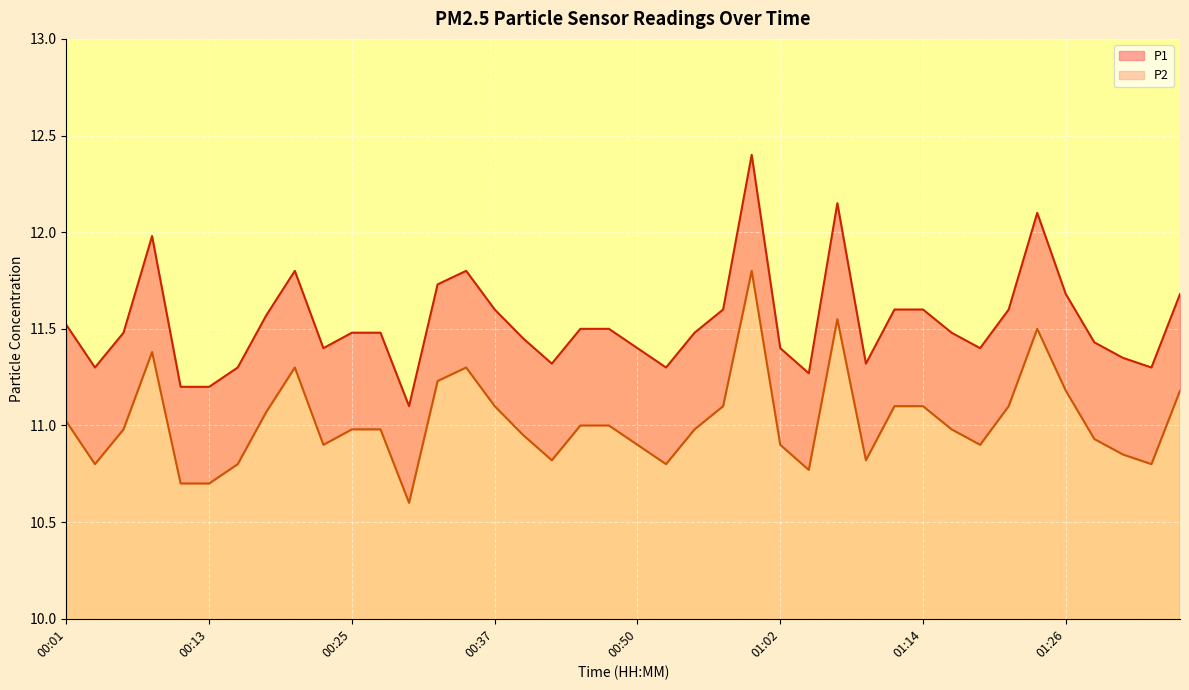

What is the difference between the P2 values at 01:14 and 00:13?

0.4